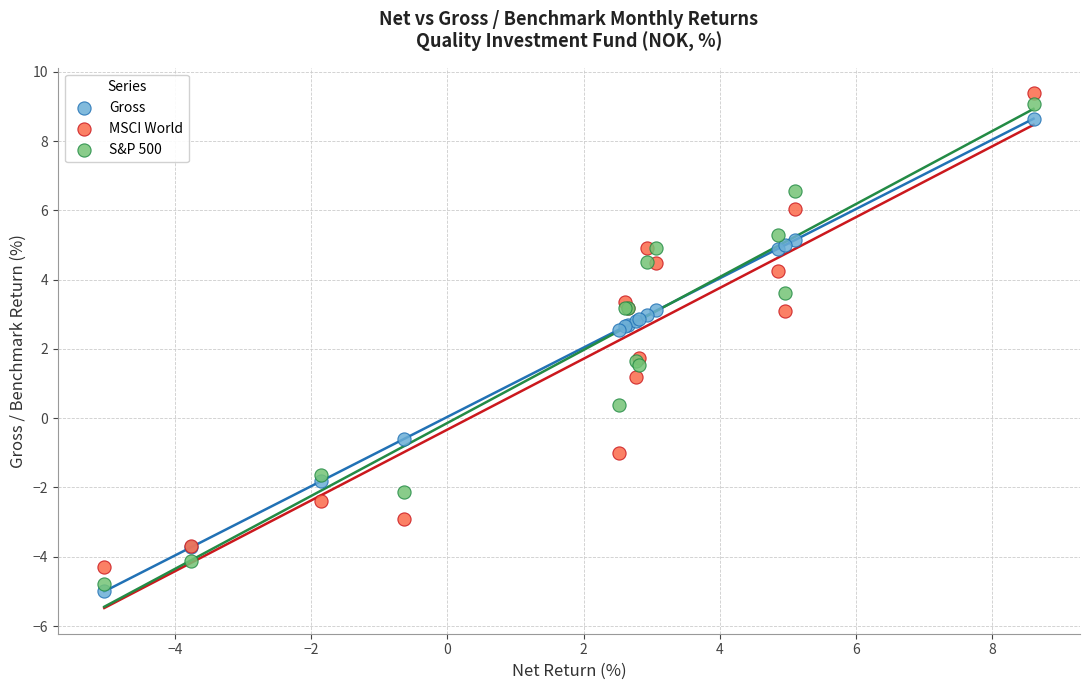

Which series has the largest Y range (max minus min)?

S&P 500